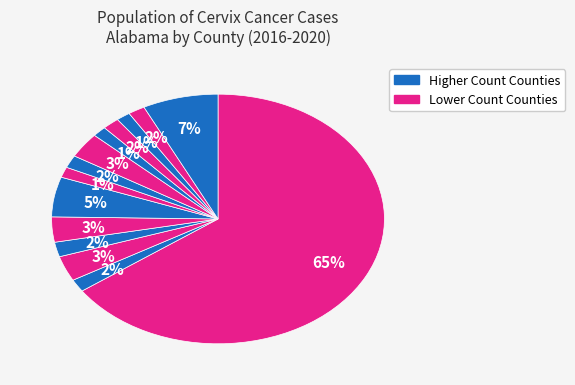

How many segments does this pie chart have?

14